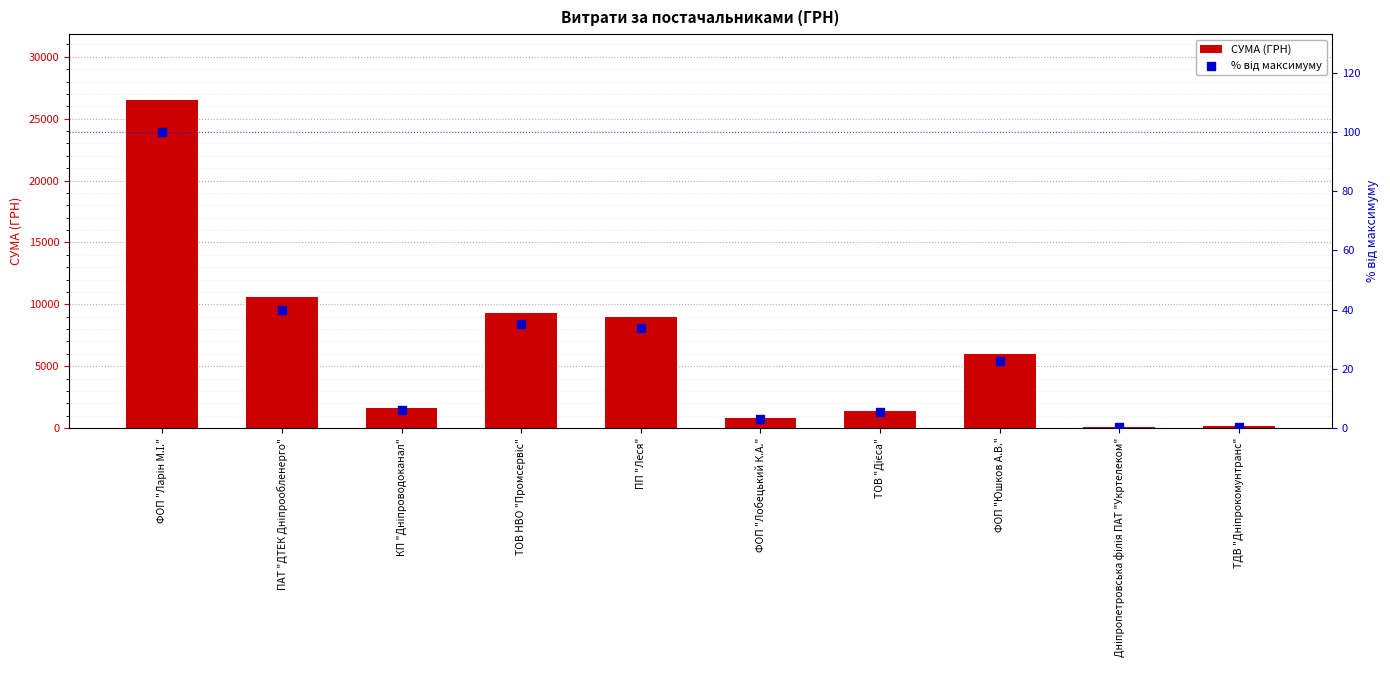

Which series reaches the maximum Y coordinate?

СУМА (ГРН)